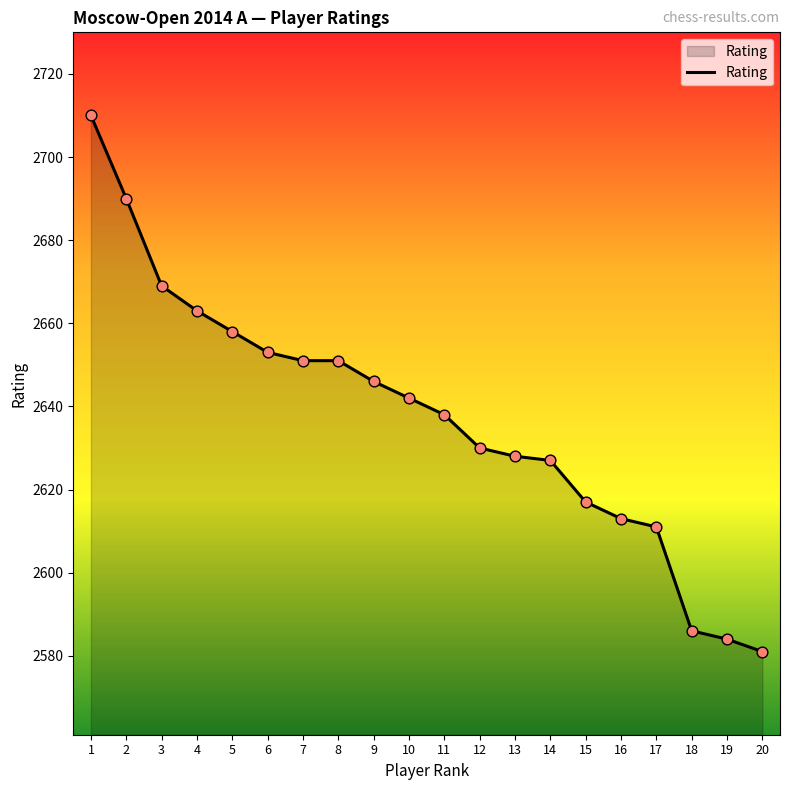

Which has a higher value, 8 or 14?

8